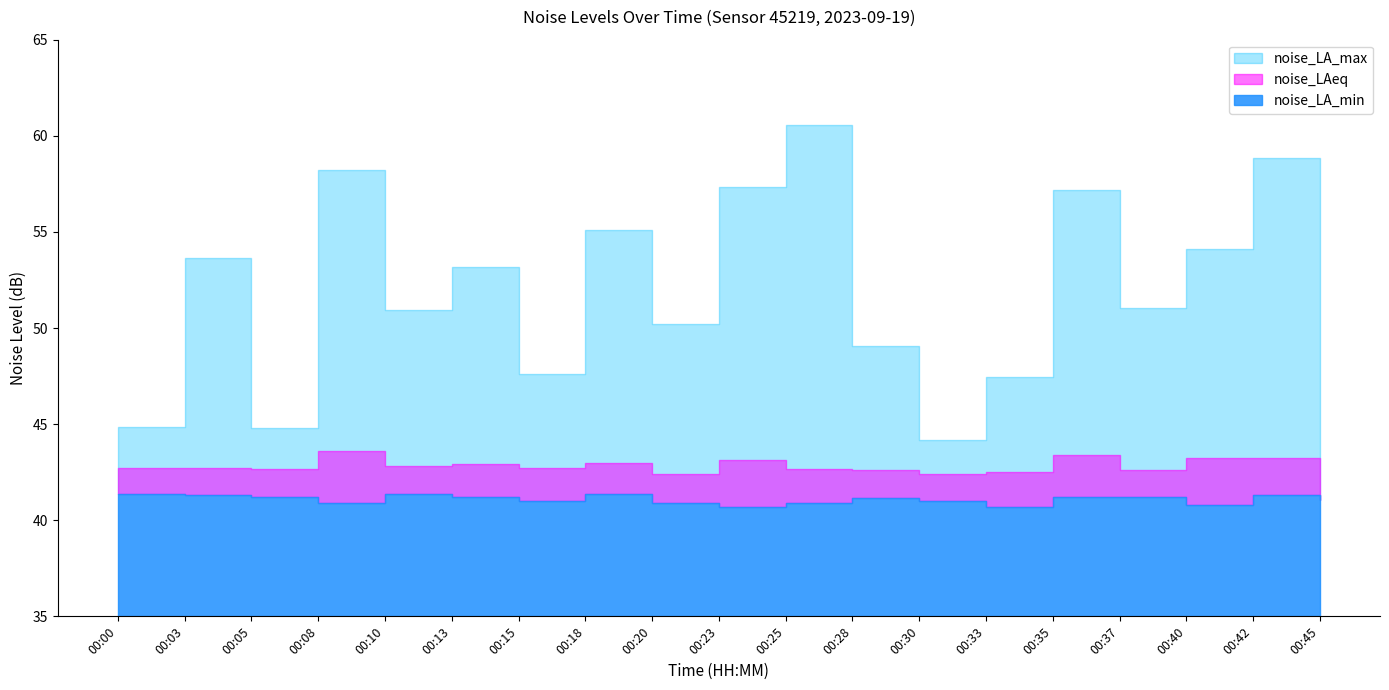

True or false: noise_LAeq and noise_LA_max cross at least once.

False